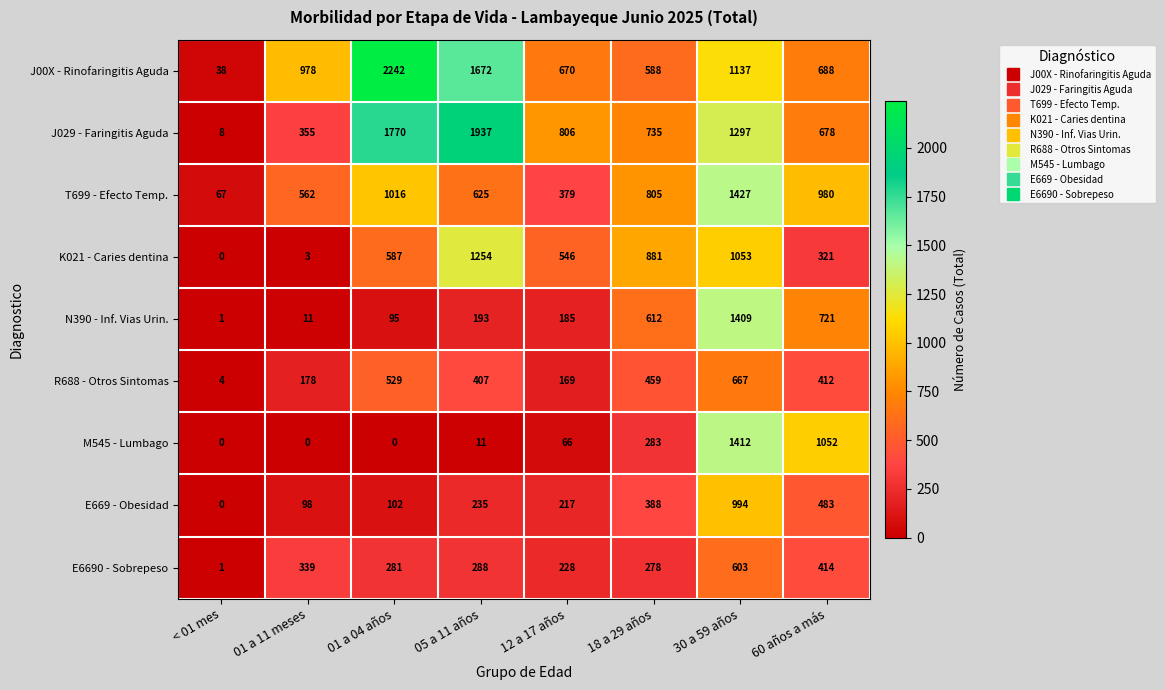

Is it true that E6690 - Sobrepeso equals 288 at 05 a 11 años?

True